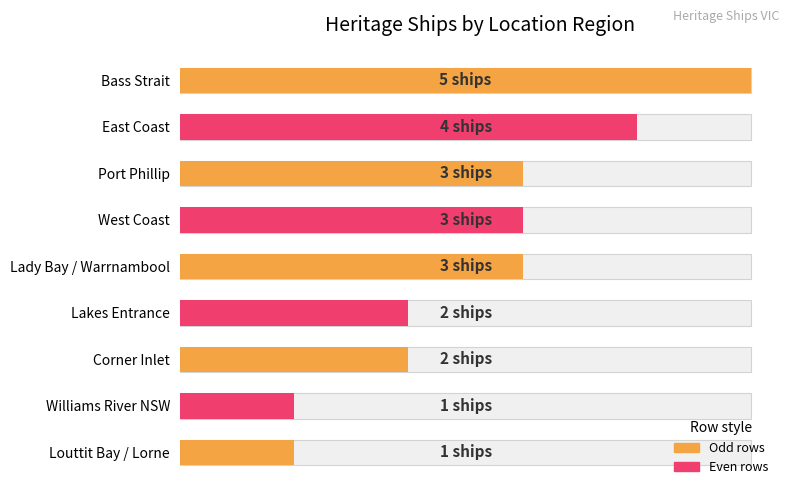

What is the sum of the values at 5 and 1?

6